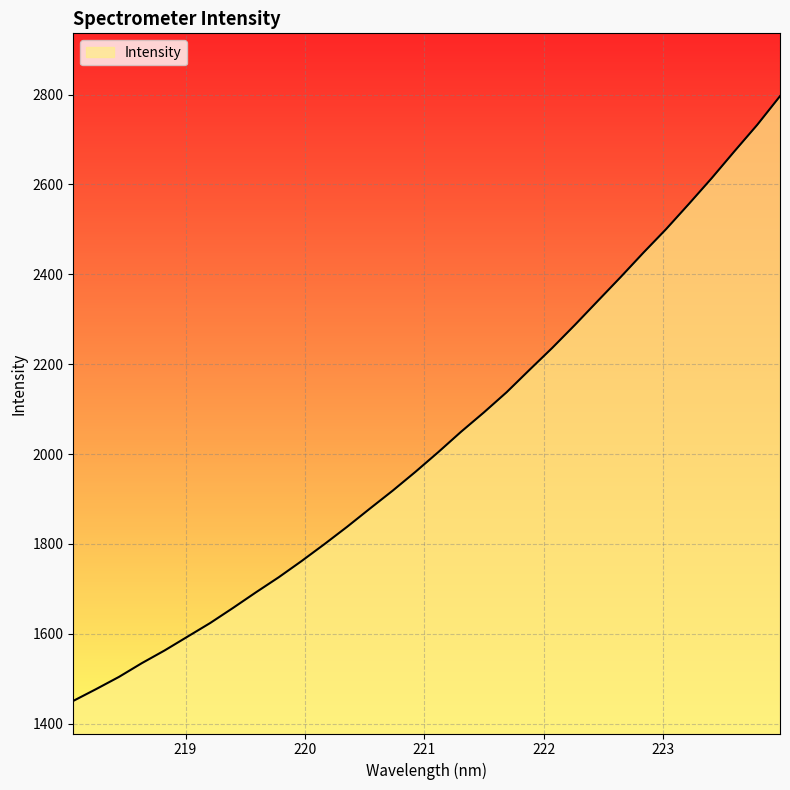

What is the difference between the maximum and minimum values?

1345.4